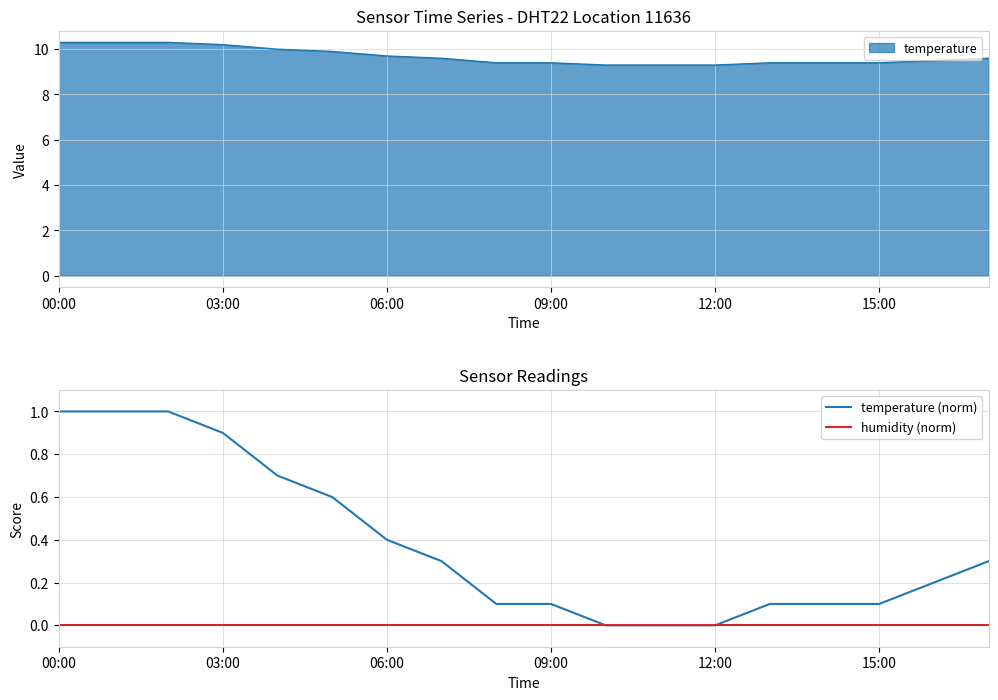

The temperature series shows 9.7 at 06:00. True or false?

True